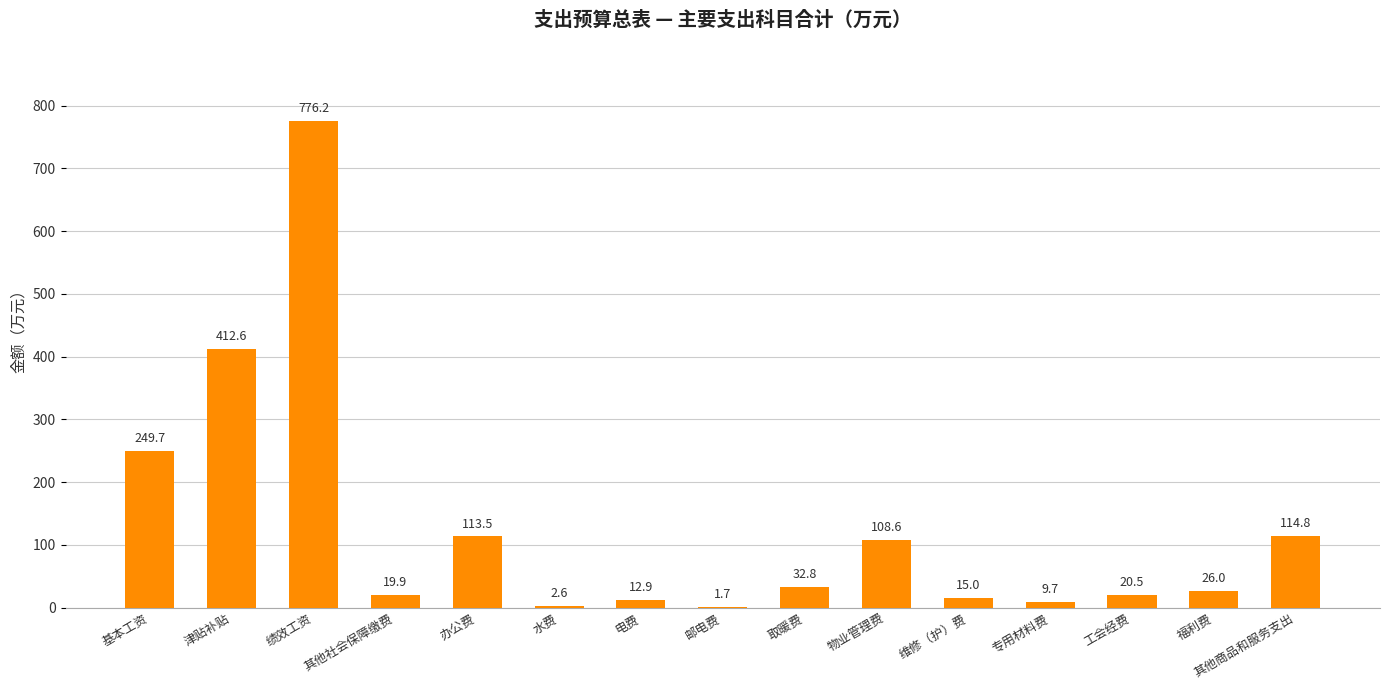

At which category does the chart reach its peak across all series?

绩效工资